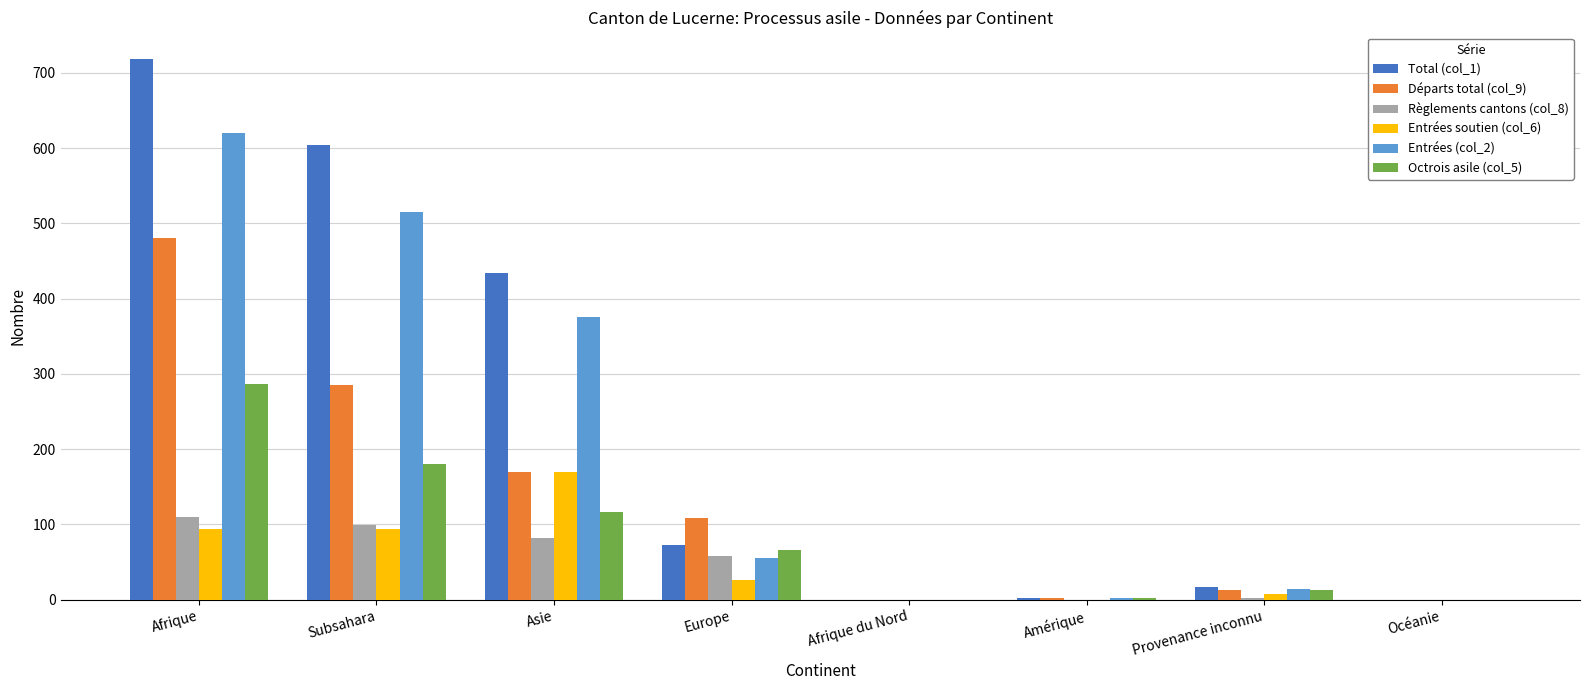

The Règlements cantons (col_8) series shows 81 at Europe. True or false?

False